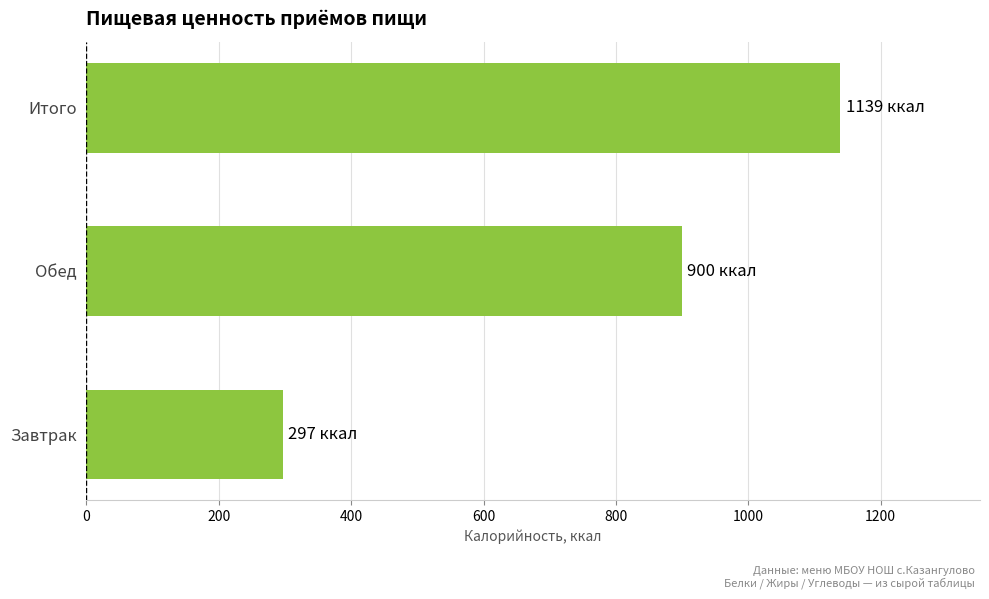

Does the chart contain stacked bars?

No